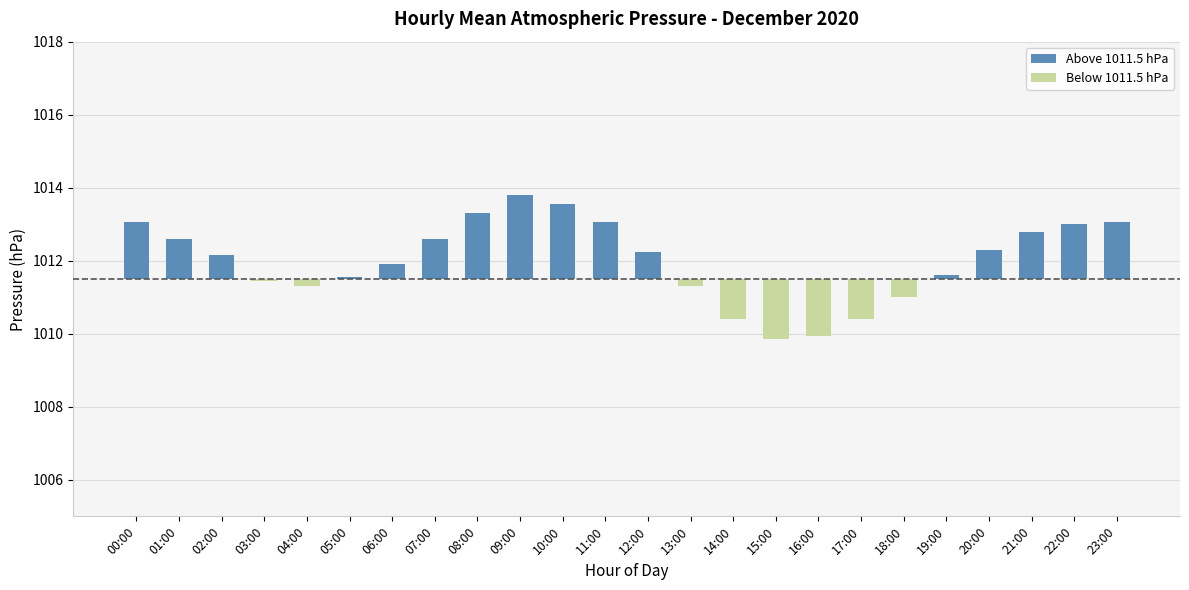

Rank the categories by Below 1011.5 hPa value from lowest to highest.

15:00, 16:00, 14:00, 17:00, 18:00, 04:00, 13:00, 03:00, 00:00, 01:00, 02:00, 05:00, 06:00, 07:00, 08:00, 09:00, 10:00, 11:00, 12:00, 19:00, 20:00, 21:00, 22:00, 23:00